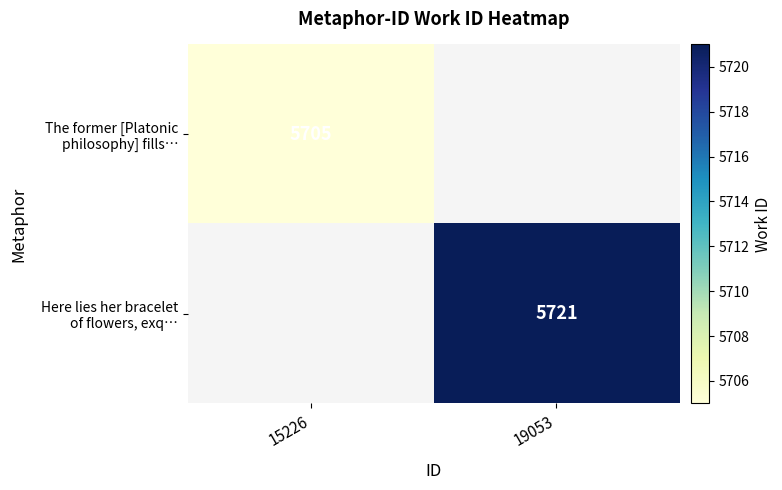

At which label does Here lies her bracelet of flowers, exq… reach its minimum?

15226